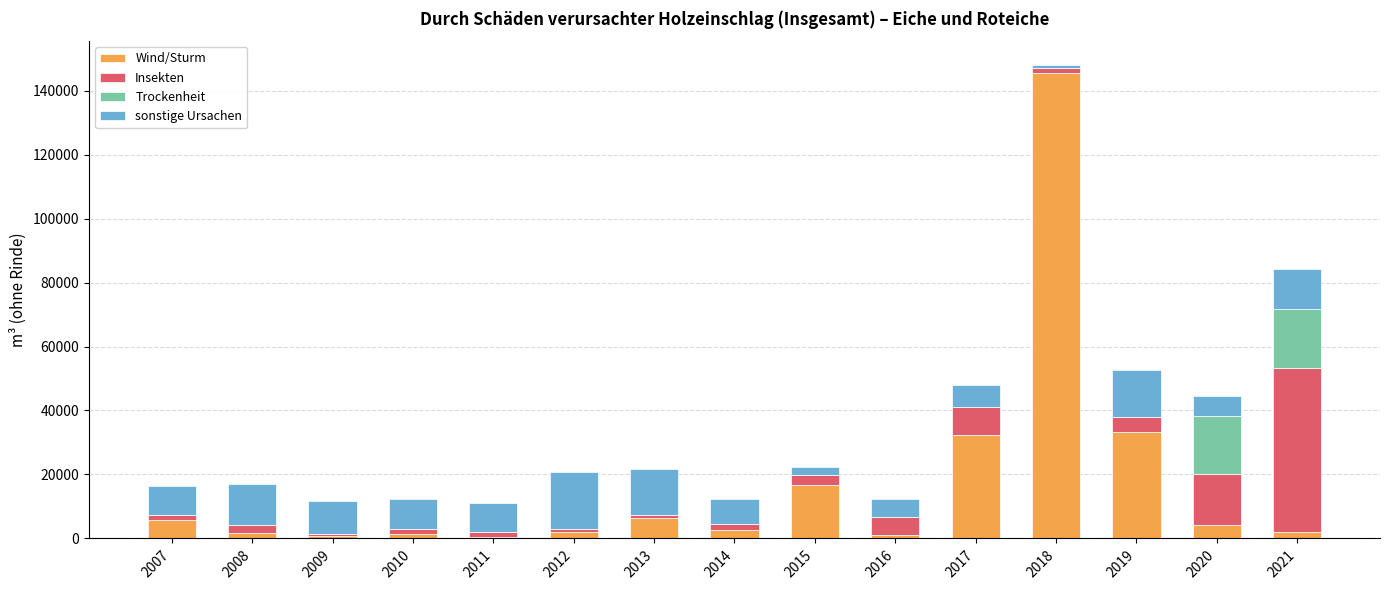

At which category is the sum across all series the highest?

2018